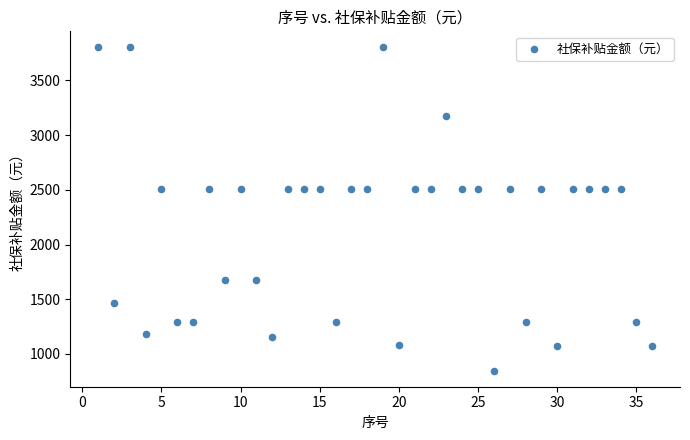

What is the range of Y values (max minus min)?

2952.5